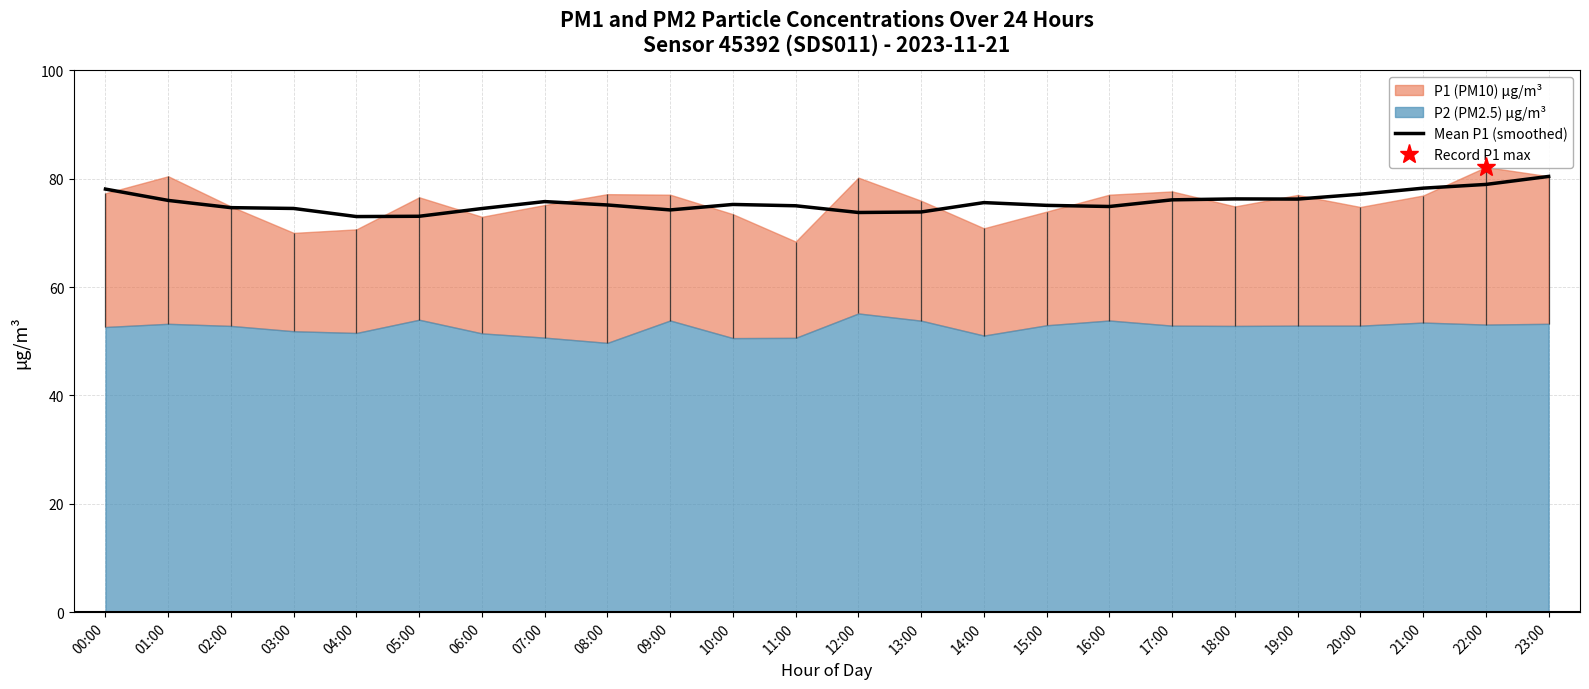

How many lines are shown in the chart?

1